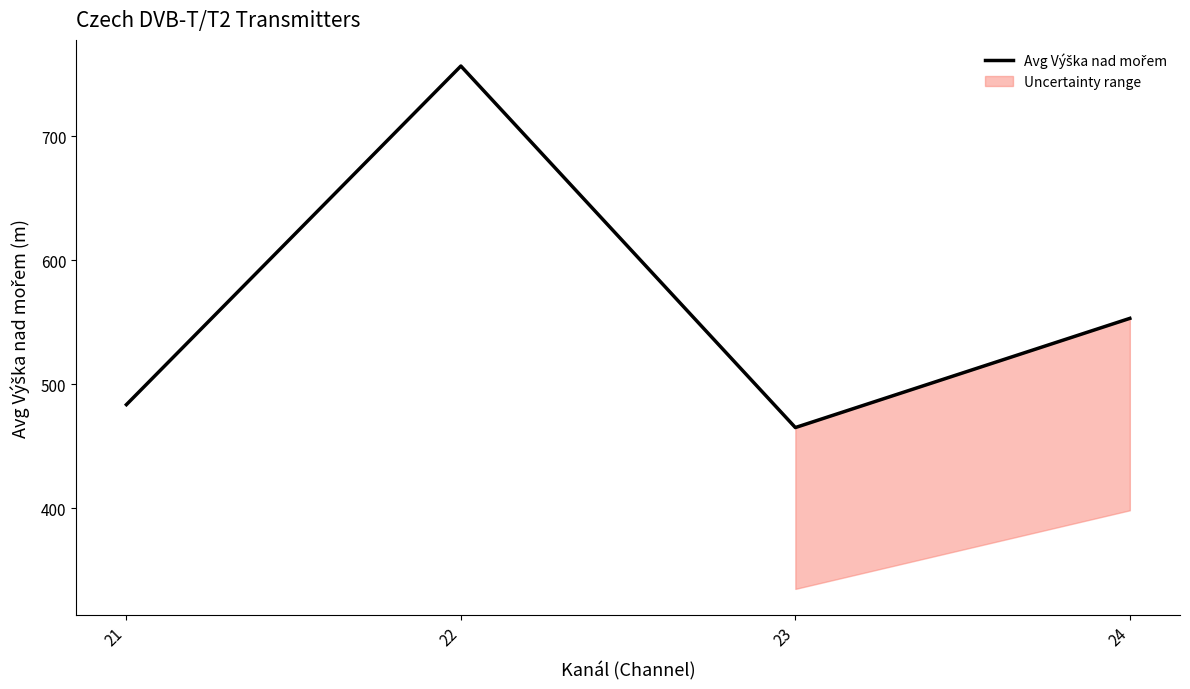

Where does the data first go above 553?

22